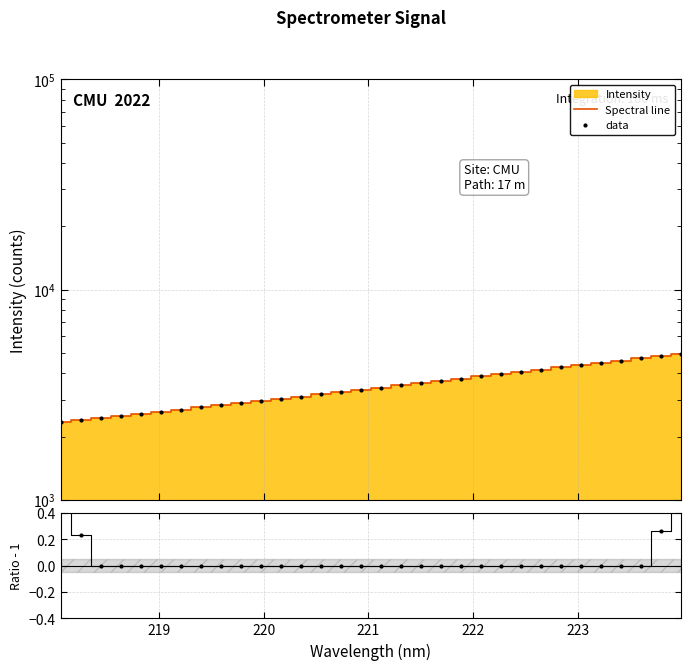

Is the value of Spectral line at 219 greater than the value of data at 218?

Yes